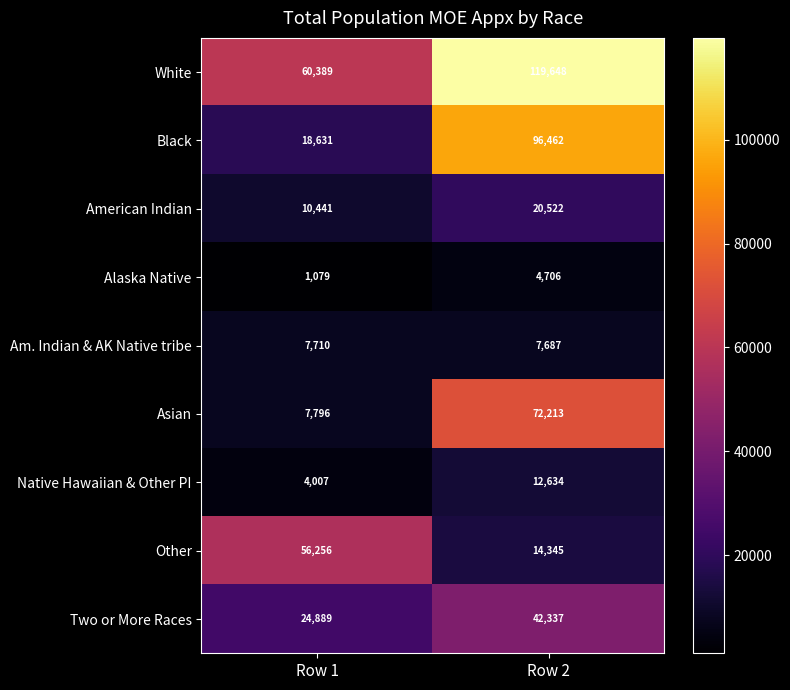

What is the difference between the Native Hawaiian & Other PI values at Row 2 and Row 1?

8627